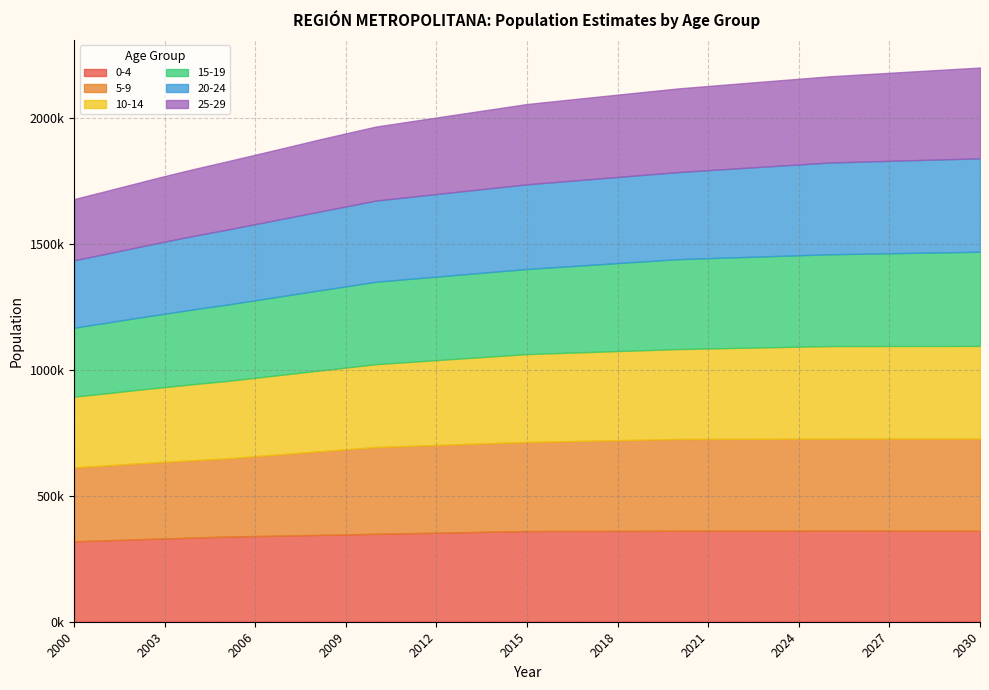

Which series has the widest spread of values?

25-29